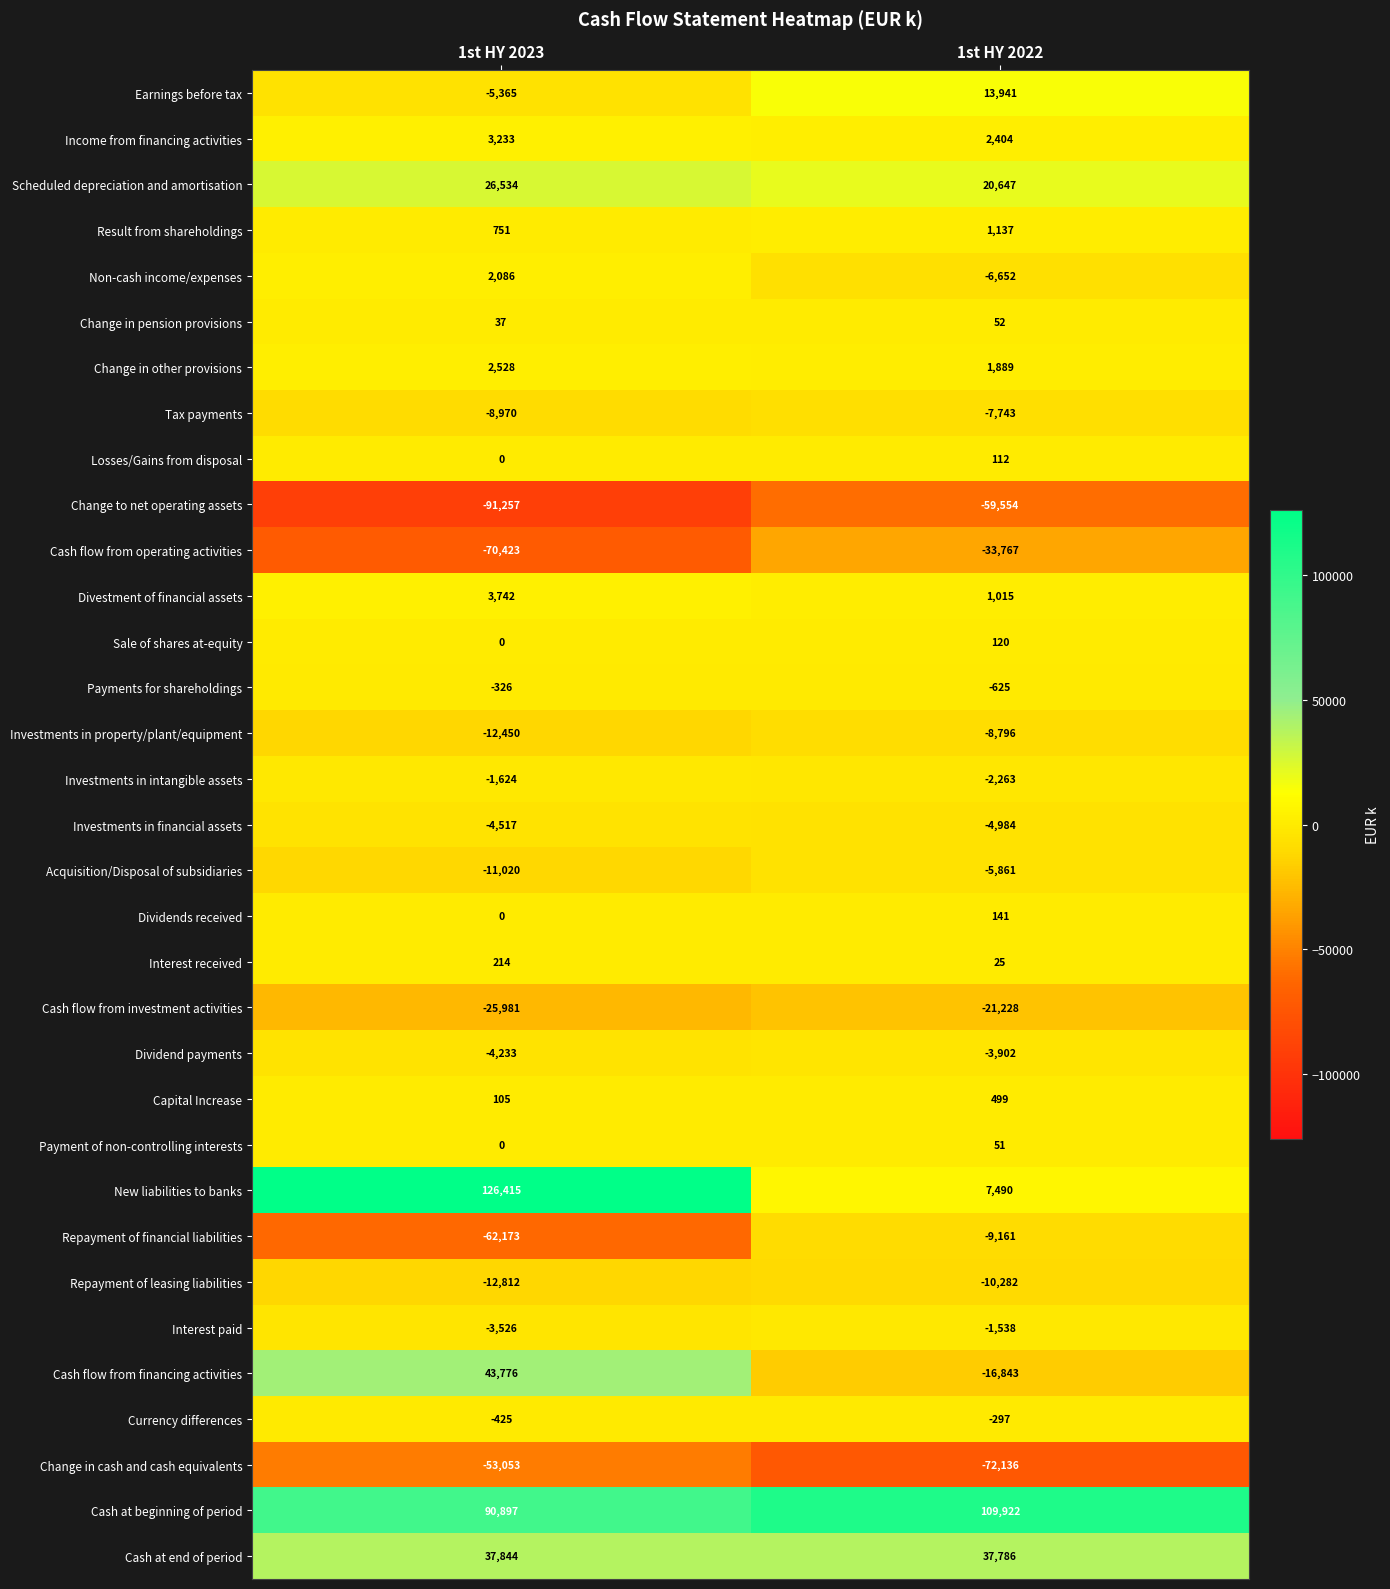

What is the difference between the Cash at beginning of period values at 1st HY 2022 and 1st HY 2023?

19025